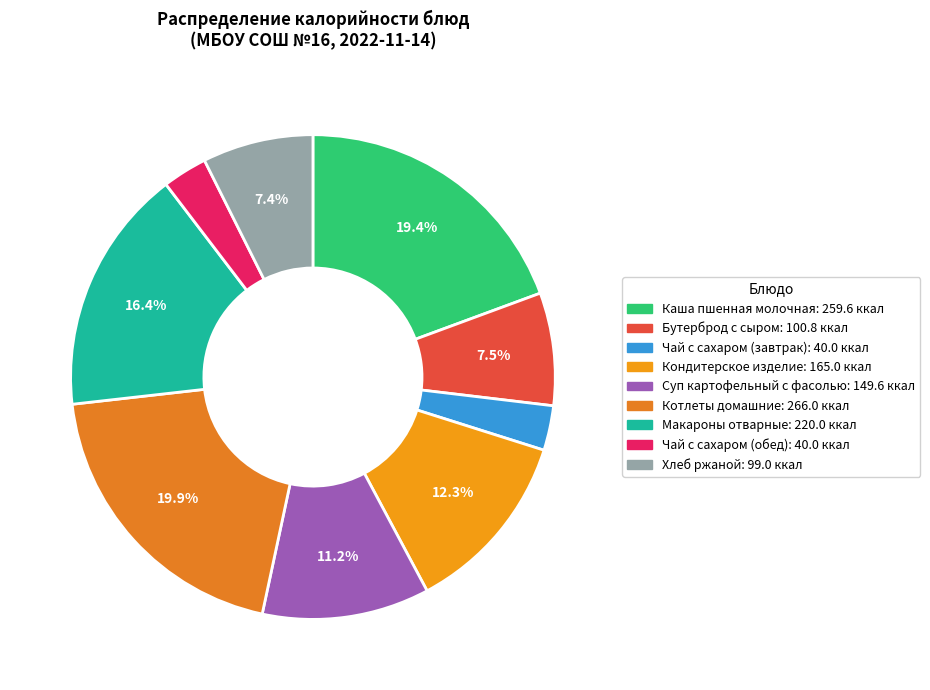

What percentage is the Котлеты домашние slice, to the nearest percent?

20%